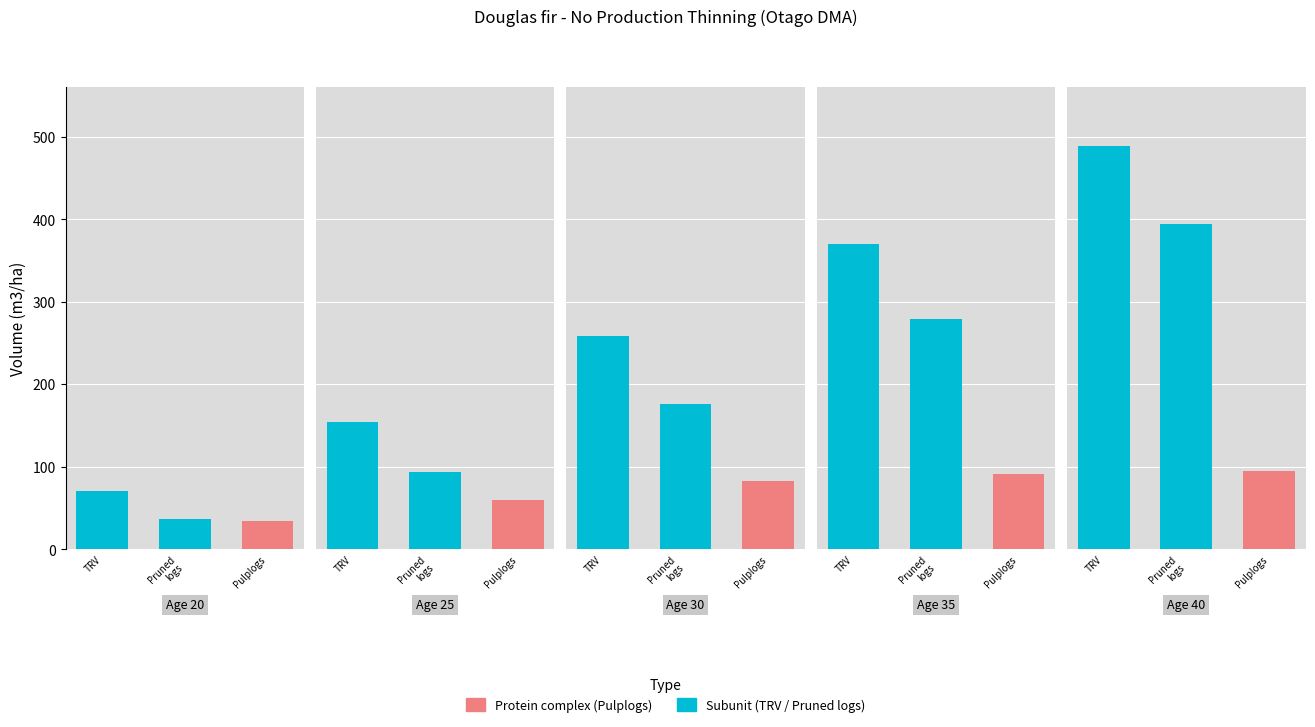

Which category has the lowest value across all series?

Age 20